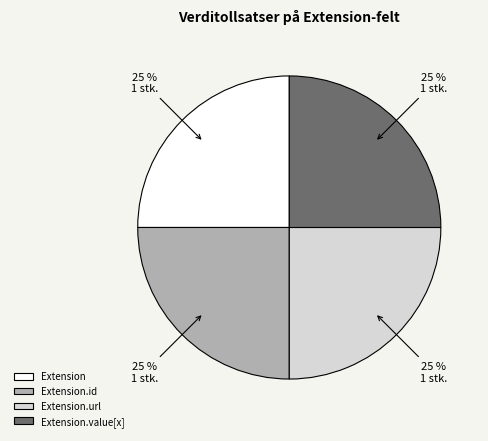

Is there any slice that represents more than half of the pie?

No